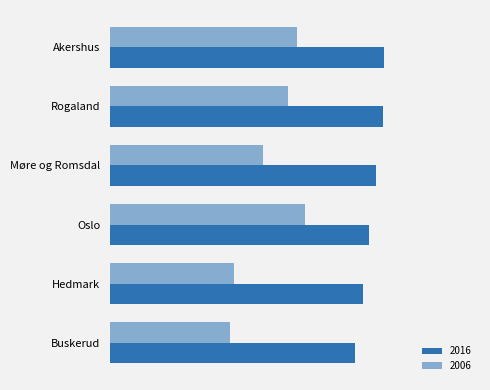

Count the number of data series in this chart.

2